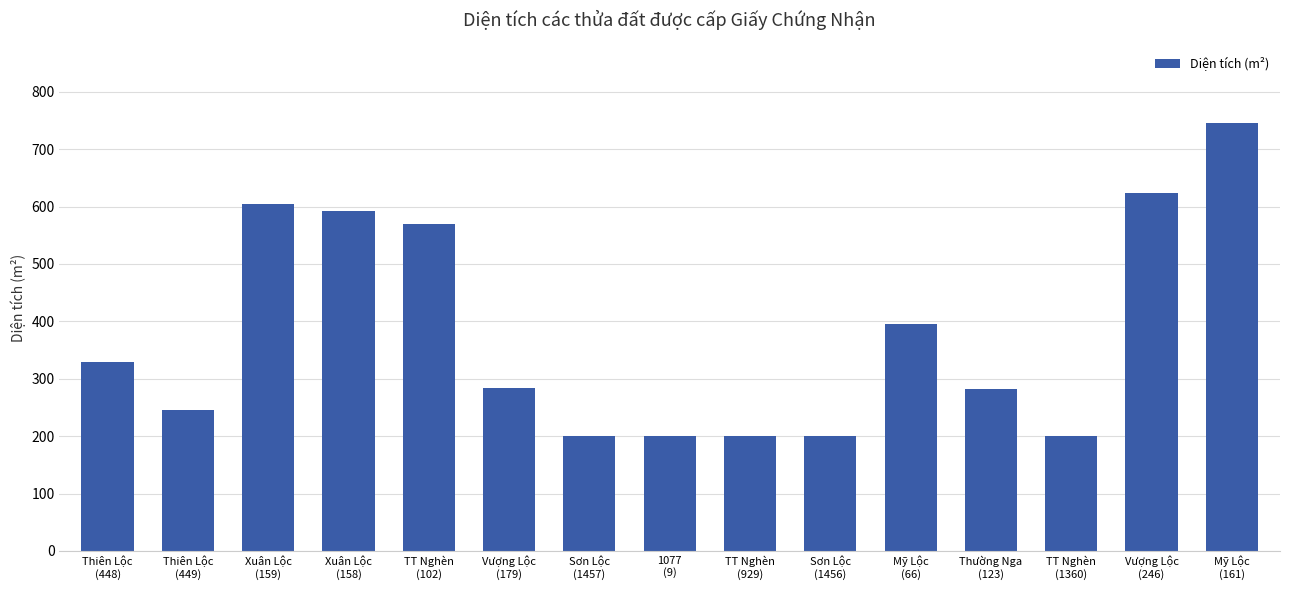

What is the difference between the maximum and second lowest values?

546.3